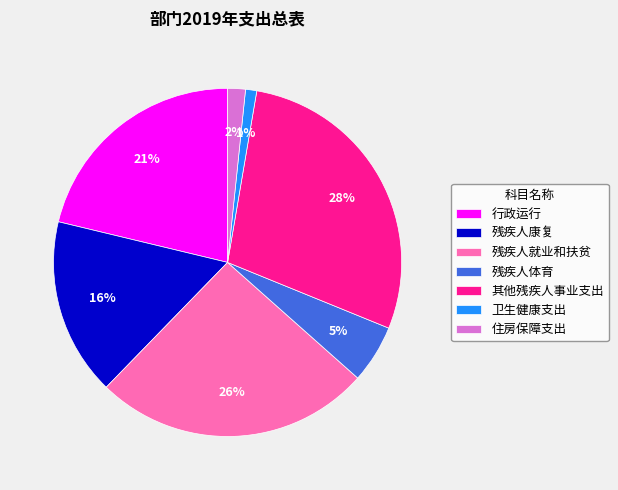

True or false: 其他残疾人事业支出 accounts for 28% of the total.

True